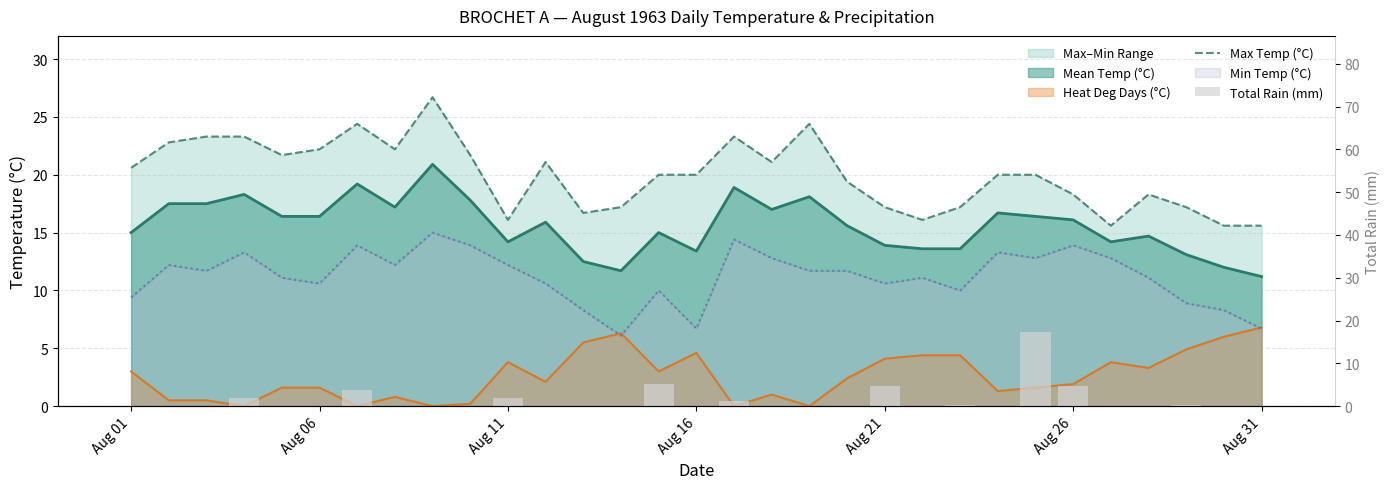

What is the sum of all Max Temp (°C) values?

619.3